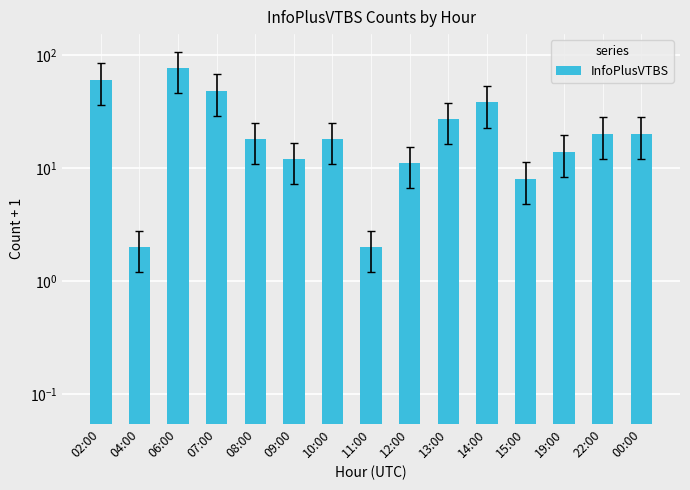

Is it true that the value at 06:00 is 76?

True